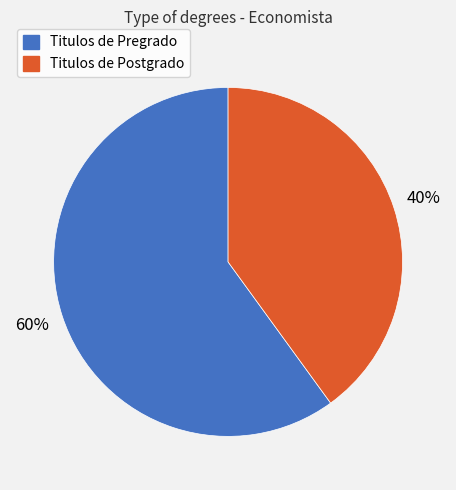

To the nearest percent, what is the average slice percentage?

50%